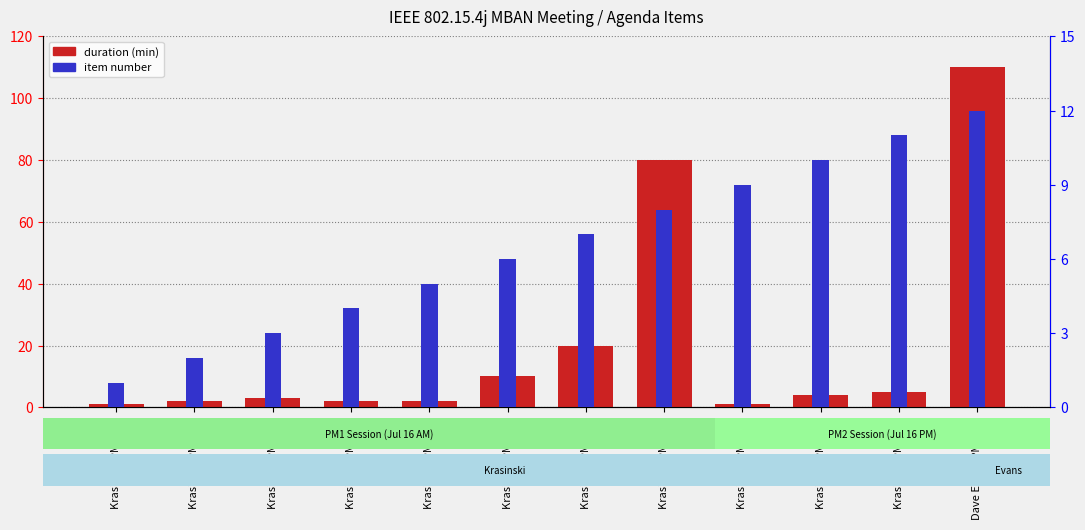

Rank the categories by item number value from lowest to highest.

Krasinski PM1-1.1, Krasinski PM1-1.2, Krasinski PM1-1.3, Krasinski PM1-1.4, Krasinski PM1-1.5, Krasinski PM1-1.6, Krasinski PM1-1.7, Krasinski PM1-1.8, Krasinski PM2-1.1, Krasinski PM2-1.2, Krasinski PM2-1.3, Dave Evans PM2-1.3